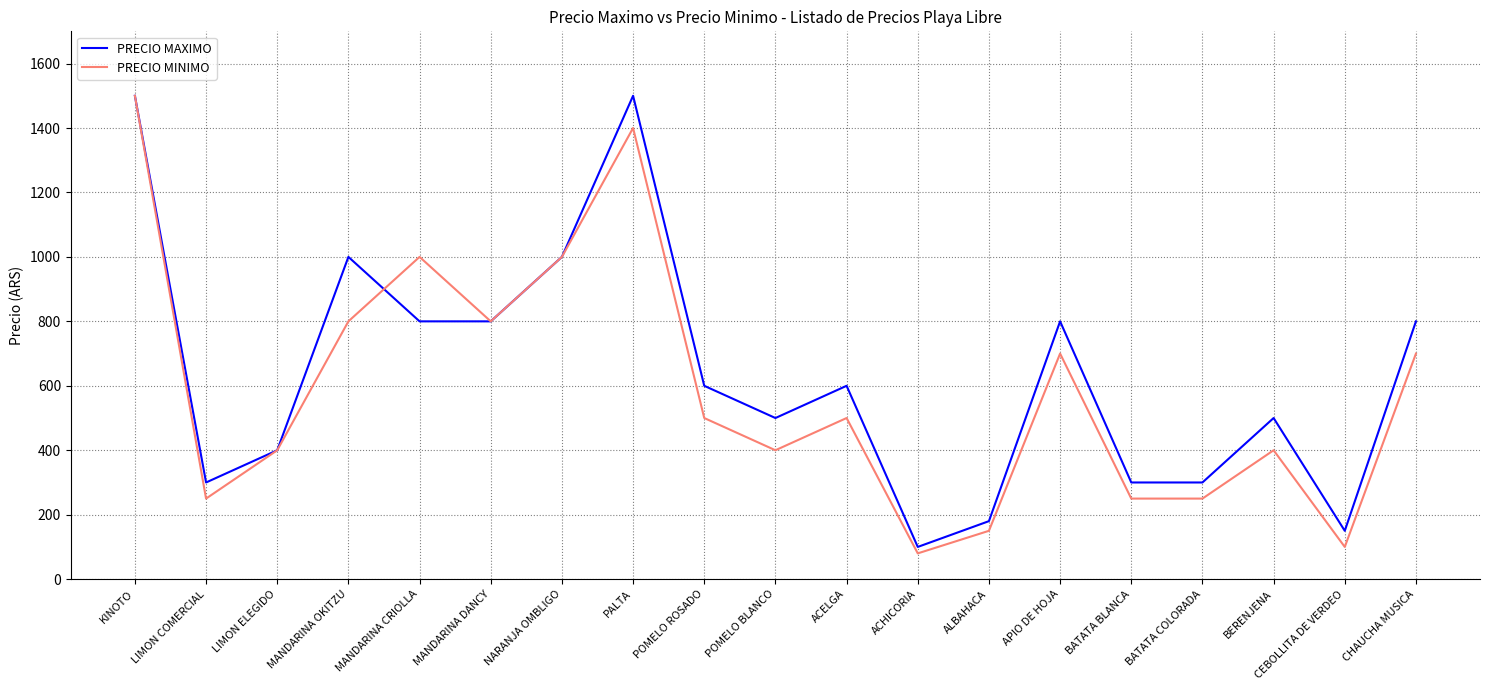

At MANDARINA CRIOLLA, list the series in order from smallest to largest.

PRECIO MAXIMO, PRECIO MINIMO